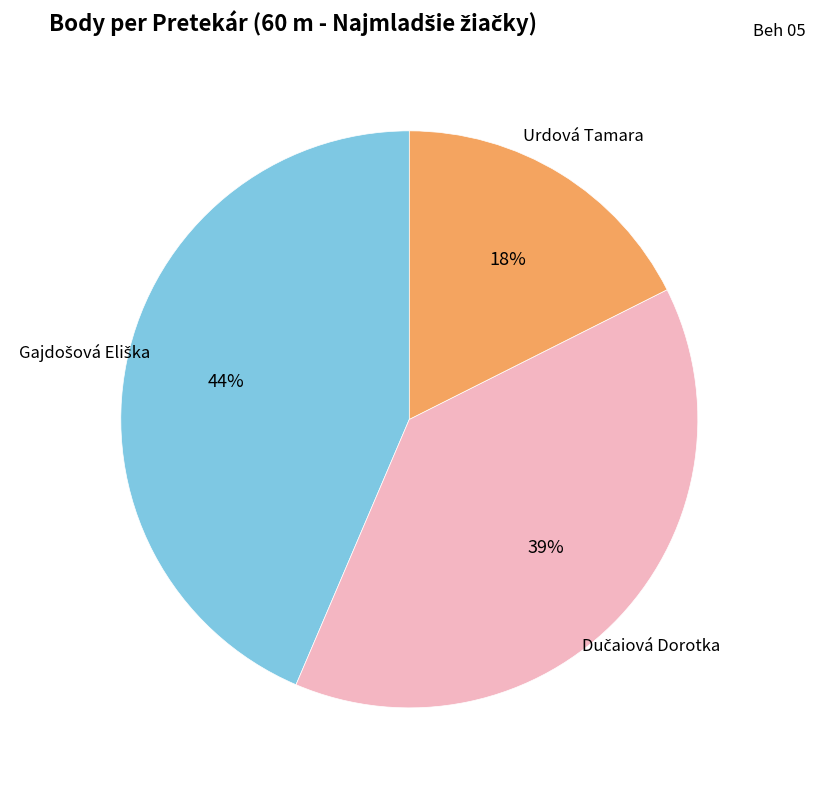

Is there a majority slice in this chart?

No